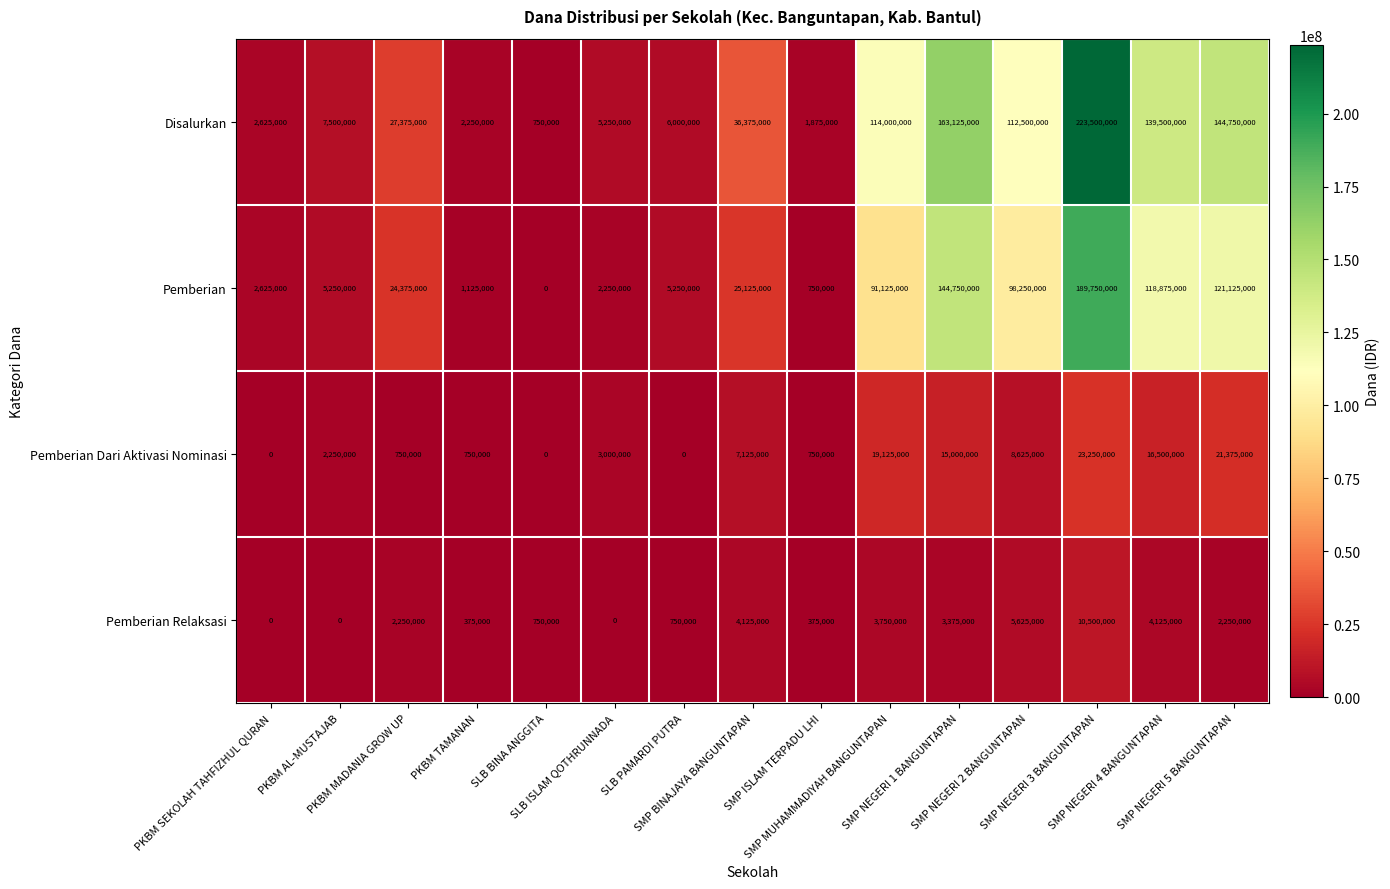

List the series in order of their peak value, highest first.

Disalurkan, Pemberian, Pemberian Dari Aktivasi Nominasi, Pemberian Relaksasi